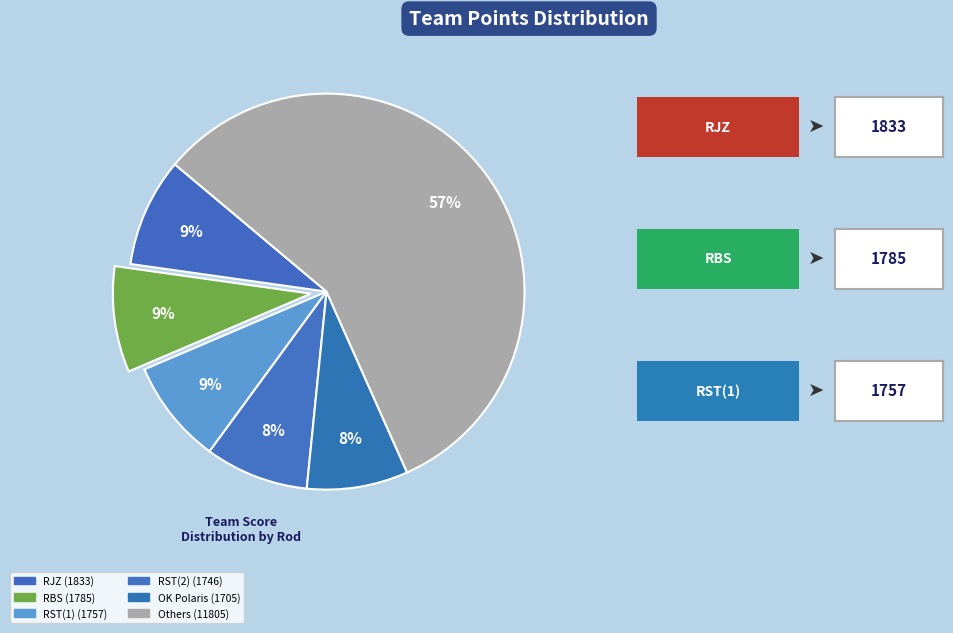

How many slices are in this pie chart?

6